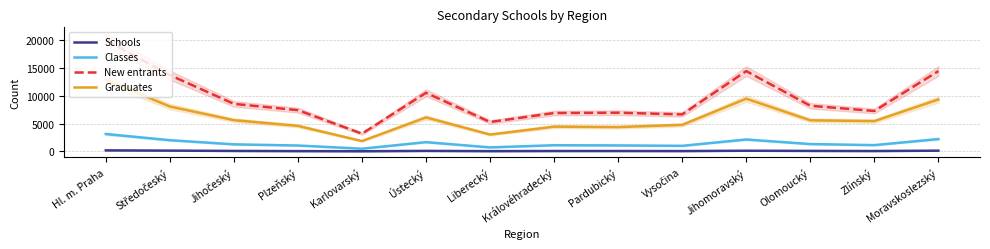

True or false: Classes and New entrants intersect in this chart.

False